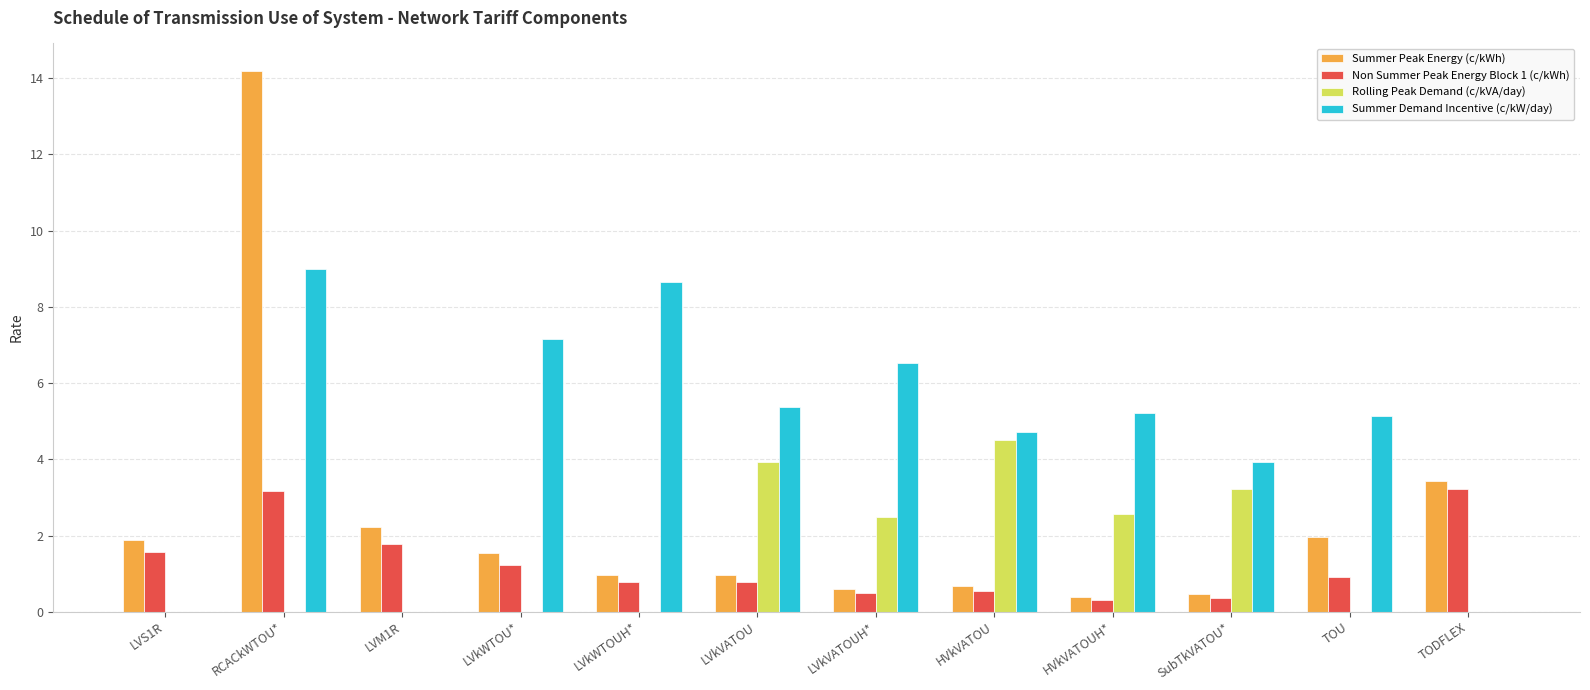

Where is Summer Demand Incentive (c/kW/day) nearest to the value 4?

SubTkVATOU*